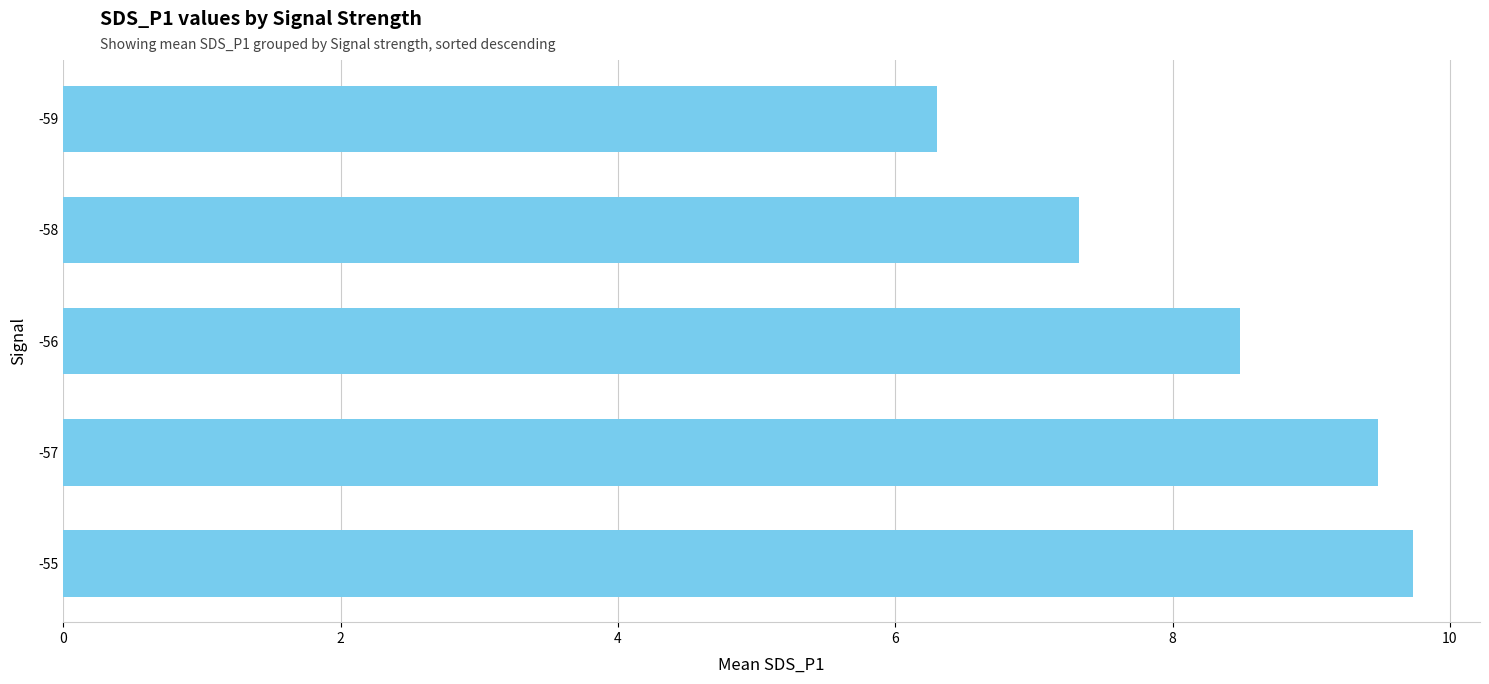

Reading bottom to top, extract all data points from this chart.

-55=9.7	-57=9.5	-56=8.5	-58=7.3	-59=6.3